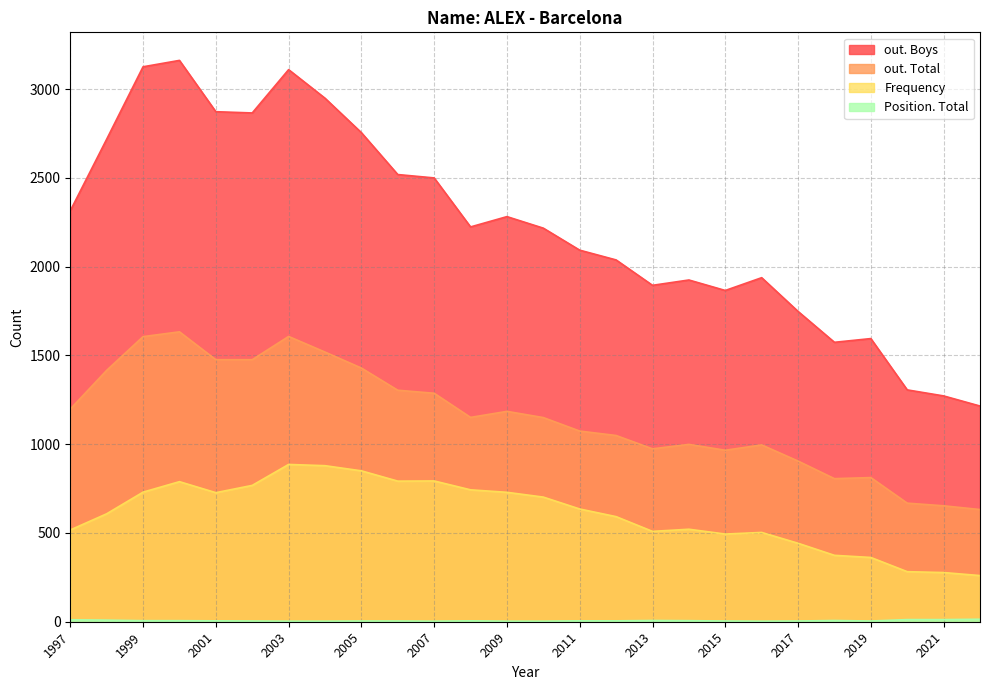

Between 2018 and 2012, which series saw the biggest shift?

out. Boys